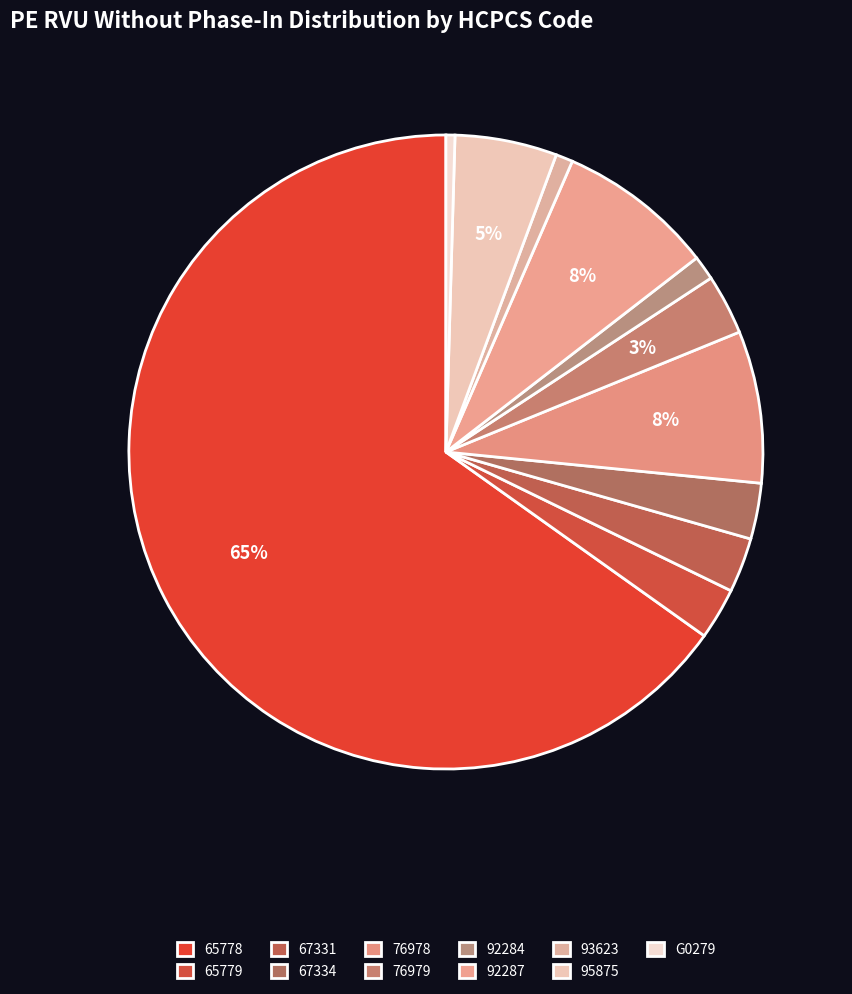

Is the sum of 93623 and 67331 greater than half?

No